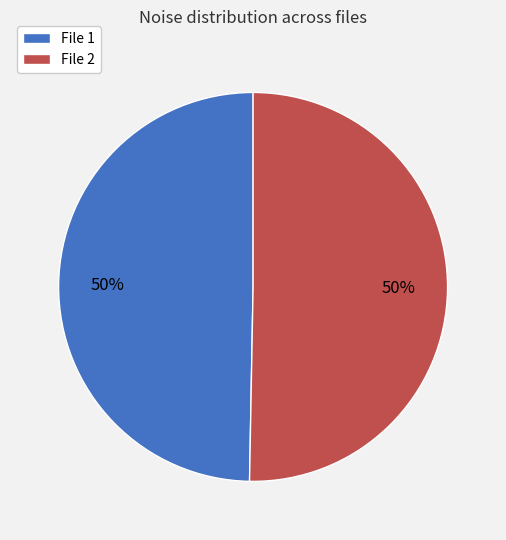

Approximately how many times larger is the value at File 2 compared to File 1?

1.0